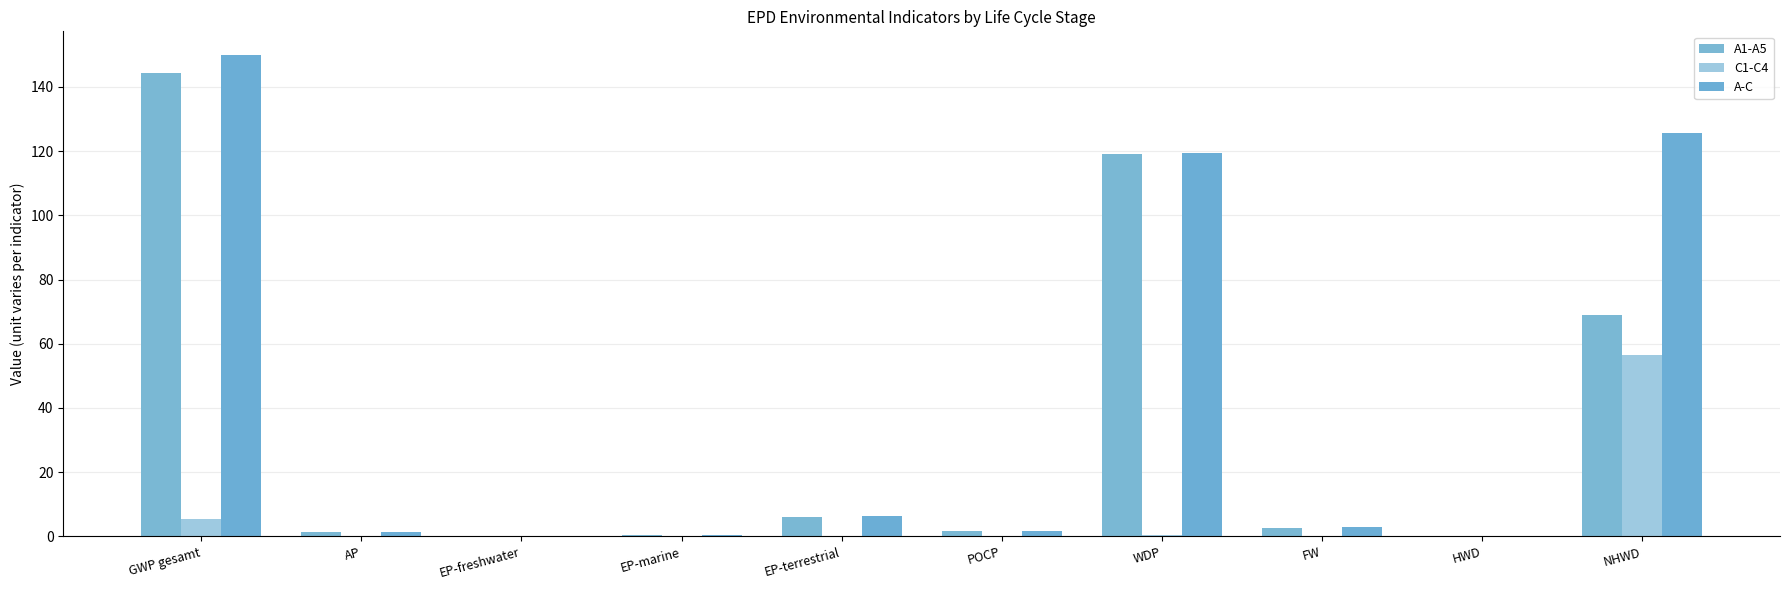

Reading left to right, transcribe all the data shown in this chart.

A1-A5: GWP gesamt=144.3	AP=1.3	EP-freshwater=0.0	EP-marine=0.5	EP-terrestrial=6.1	POCP=1.7	WDP=119.0	FW=2.8	HWD=0.0	NHWD=69.0
C1-C4: GWP gesamt=5.5	AP=0.0	EP-freshwater=0.0	EP-marine=0.0	EP-terrestrial=0.1	POCP=0.0	WDP=0.4	FW=0.0	HWD=0.0	NHWD=56.6
A-C: GWP gesamt=149.8	AP=1.3	EP-freshwater=0.0	EP-marine=0.5	EP-terrestrial=6.2	POCP=1.8	WDP=119.4	FW=2.8	HWD=0.0	NHWD=125.7